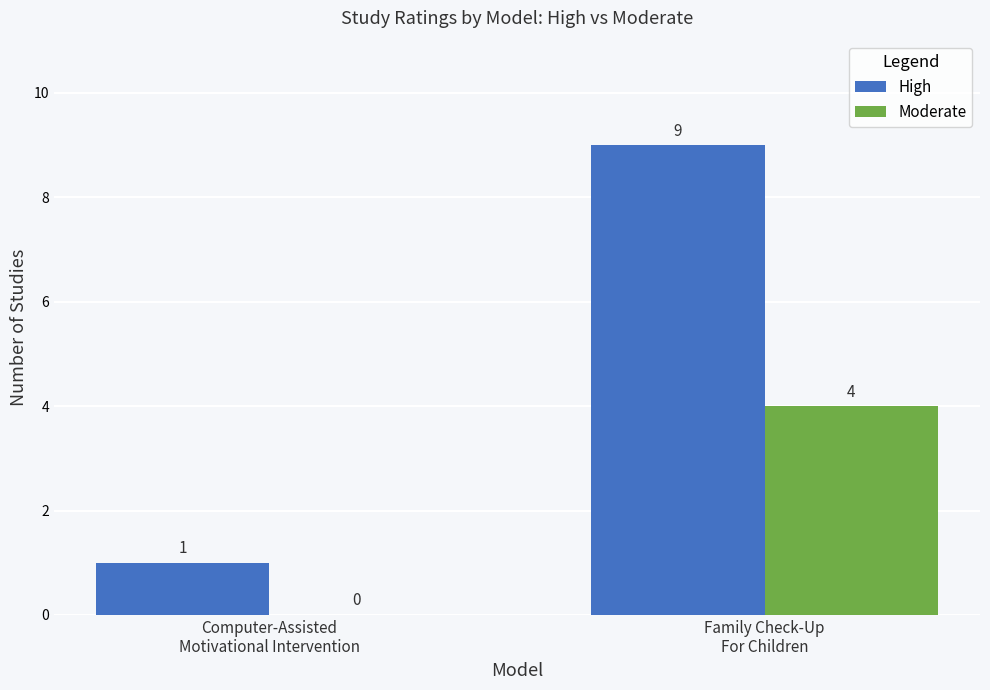

What is the sum of all High values?

10